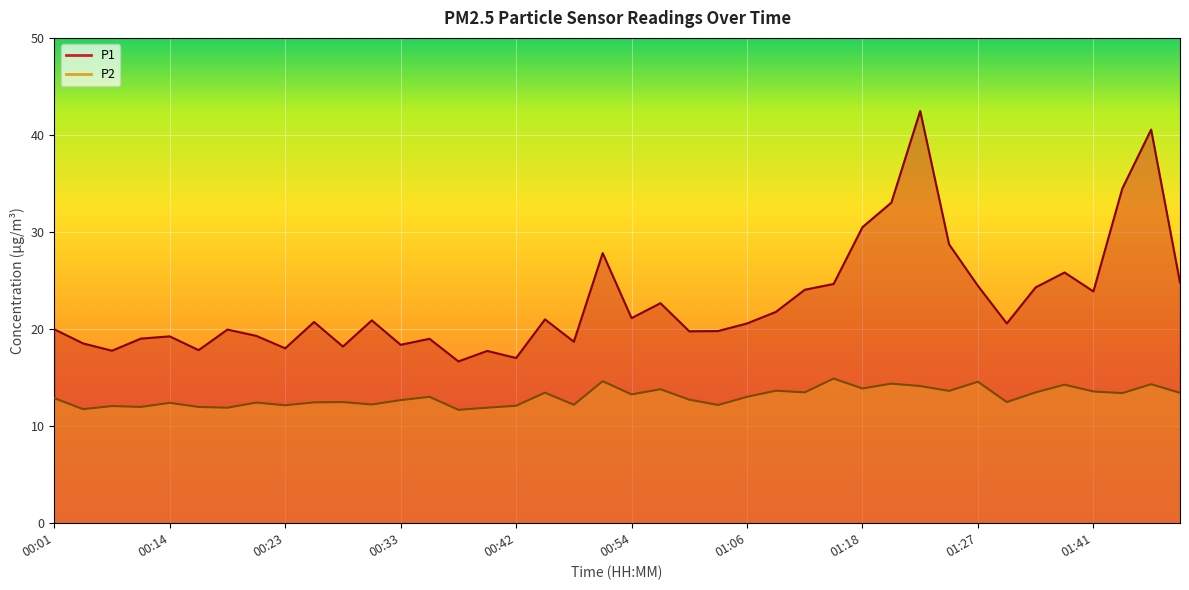

Reading right to left, transcribe all the data shown in this chart.

P1: 01:51=24.8	01:49=40.5	01:47=34.5	01:41=23.9	01:39=25.8	01:37=24.3	01:34=20.6	01:27=24.4	01:25=28.7	01:23=42.5	01:20=33.0	01:18=30.5	01:15=24.6	01:13=24.1	01:08=21.8	01:06=20.6	01:03=19.8	00:59=19.8	00:56=22.7	00:54=21.1	00:52=27.8	00:49=18.7	00:45=21.0	00:42=17.0	00:40=17.8	00:37=16.7	00:35=19.0	00:33=18.4	00:30=20.9	00:28=18.2	00:26=20.7	00:23=18.0	00:21=19.3	00:18=19.9	00:16=17.8	00:14=19.2	00:09=19.0	00:06=17.8	00:04=18.5	00:01=20.0
P2: 01:51=13.4	01:49=14.3	01:47=13.4	01:41=13.6	01:39=14.3	01:37=13.5	01:34=12.5	01:27=14.6	01:25=13.6	01:23=14.1	01:20=14.4	01:18=13.9	01:15=14.9	01:13=13.5	01:08=13.7	01:06=13.0	01:03=12.2	00:59=12.7	00:56=13.8	00:54=13.3	00:52=14.6	00:49=12.2	00:45=13.4	00:42=12.1	00:40=11.9	00:37=11.7	00:35=13.0	00:33=12.7	00:30=12.2	00:28=12.5	00:26=12.4	00:23=12.2	00:21=12.4	00:18=11.9	00:16=12.0	00:14=12.4	00:09=12.0	00:06=12.1	00:04=11.8	00:01=12.9